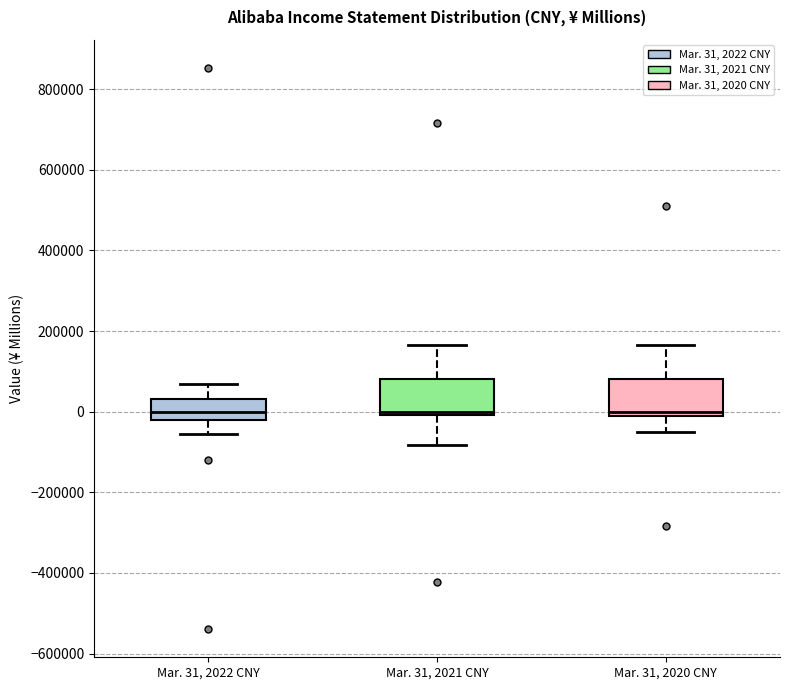

Reading left to right, transcribe this box plot: for each box, give where its median line is, the range the box spans, and where its two whiskers end, as read against the y-axis. The values are not printed on the chart, so give them approximately, as read against the axis.

Mar. 31, 2022 CNY: median 0, box -20000 to 40000, whiskers -60000 to 60000
Mar. 31, 2021 CNY: median 0 (just above the box's lower edge), box 0 to 80000, whiskers -80000 to 160000
Mar. 31, 2020 CNY: median 0 (just above the box's lower edge), box 0 to 80000, whiskers -60000 to 160000